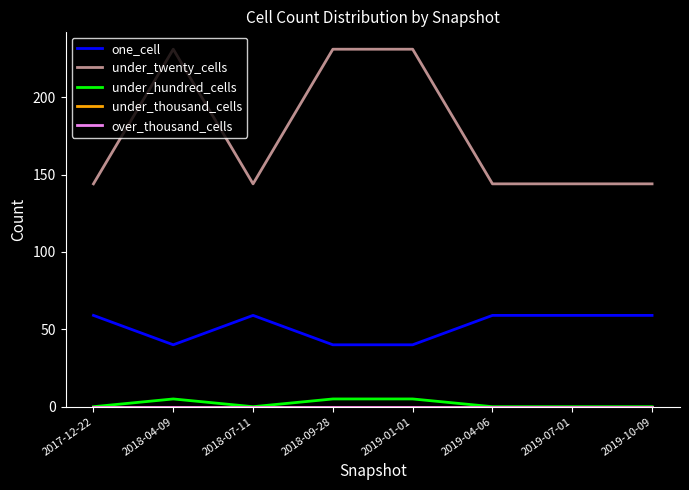

True or false: under_twenty_cells and under_hundred_cells cross at least once.

False